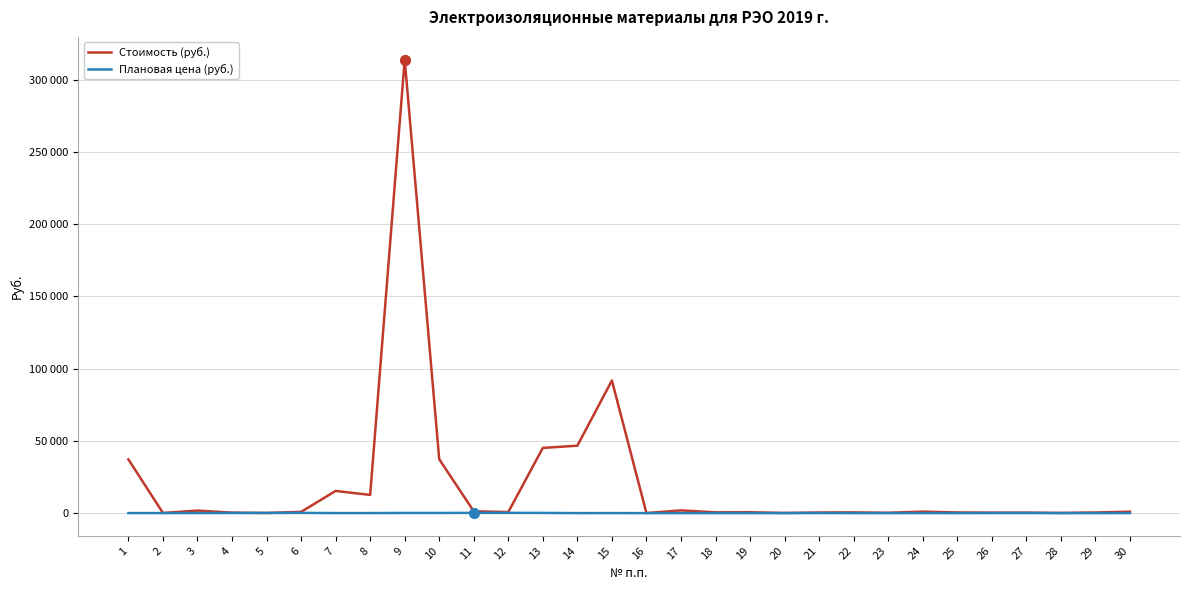

At how many categories does at least one series exceed 162578?

1